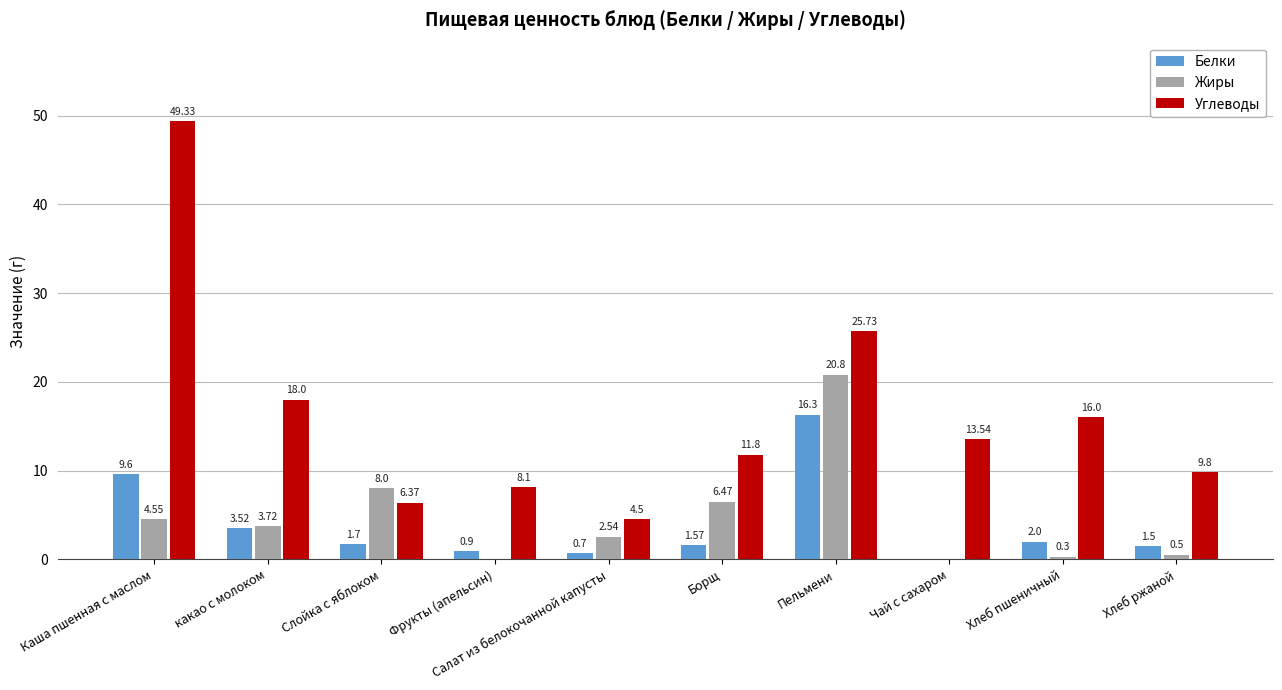

At which label does Углеводы first exceed 13?

Каша пшенная с маслом